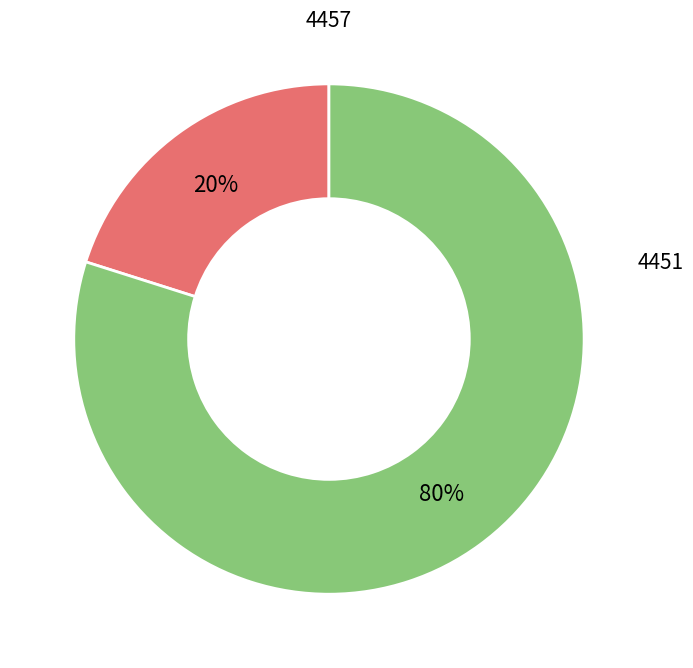

Is there any slice that represents more than half of the pie?

Yes